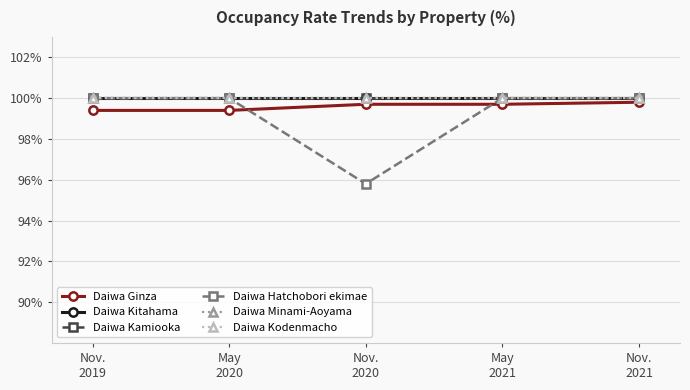

Reading left to right, what are all the values shown in this chart?

Daiwa Ginza: 99.4	99.4	99.7	99.7	99.8
Daiwa Kitahama: 100.0	100.0	100.0	100.0	100.0
Daiwa Kamiooka: 100.0	100.0	100.0	100.0	100.0
Daiwa Hatchobori ekimae: 100.0	100.0	95.8	100.0	100.0
Daiwa Minami-Aoyama: 100.0	100.0	100.0	100.0	100.0
Daiwa Kodenmacho: 100.0	100.0	100.0	100.0	100.0